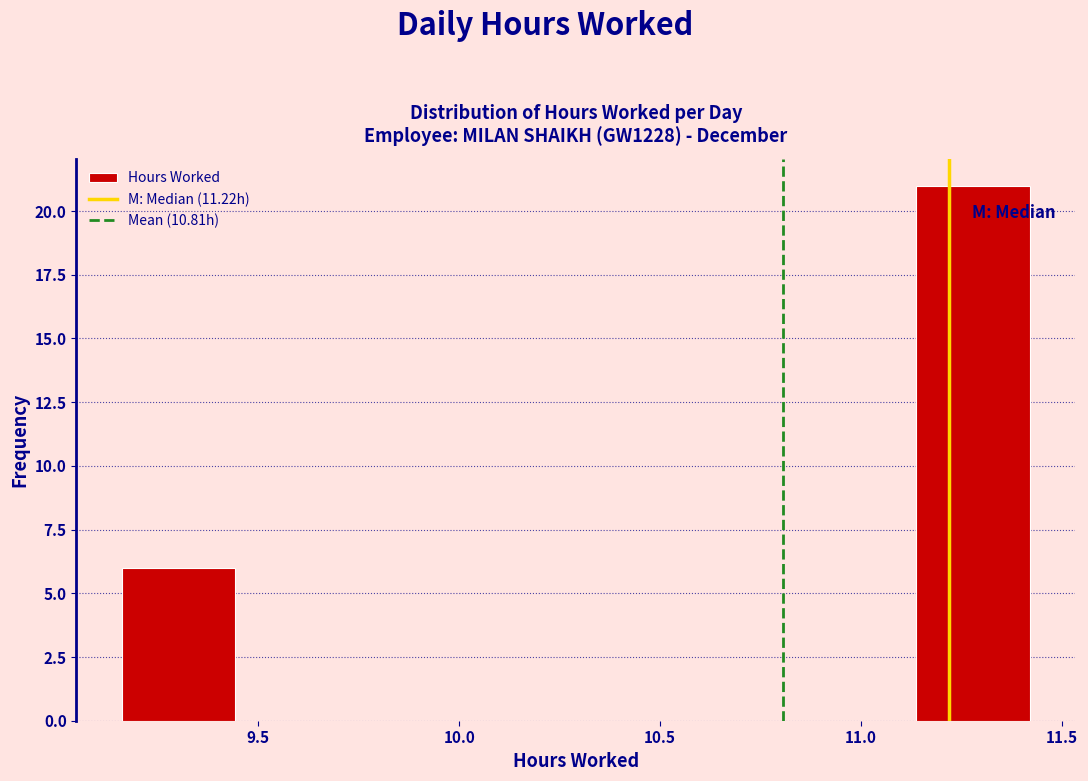

Which range on the x-axis has the tallest bar?

11.15 to 11.40